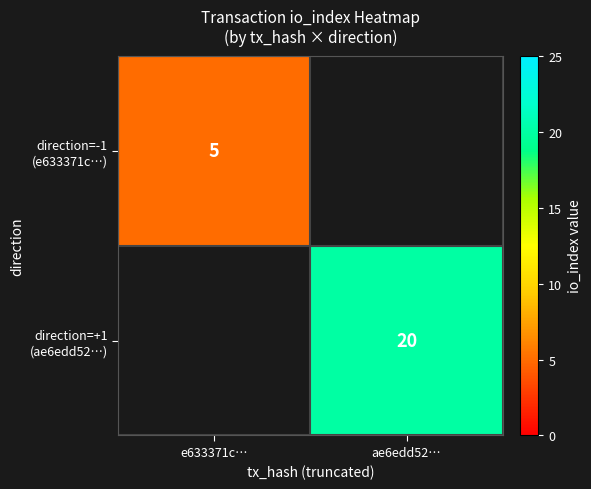

Read the direction=-1 (e633371c…) value at e633371c….

5.0